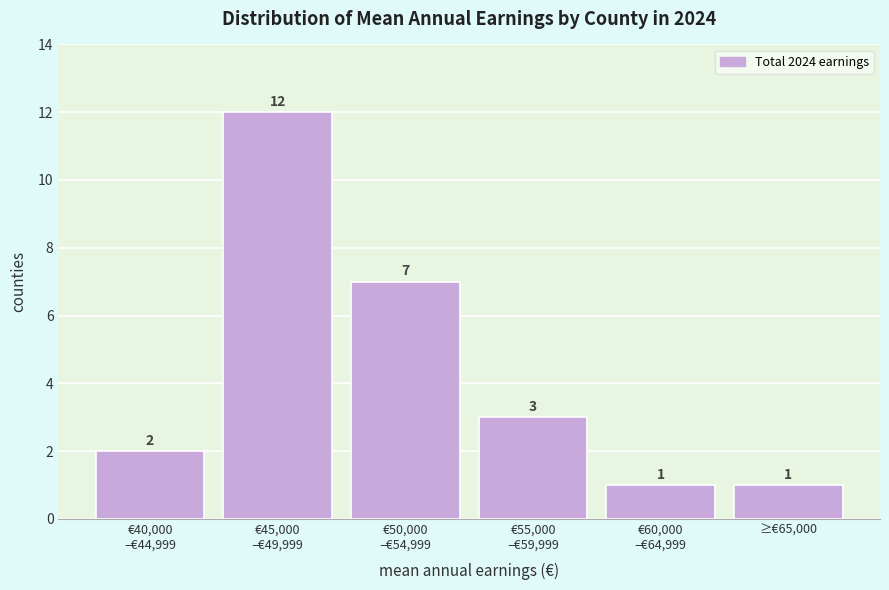

Reading right to left, extract all data points from this chart.

1	1	3	7	12	2